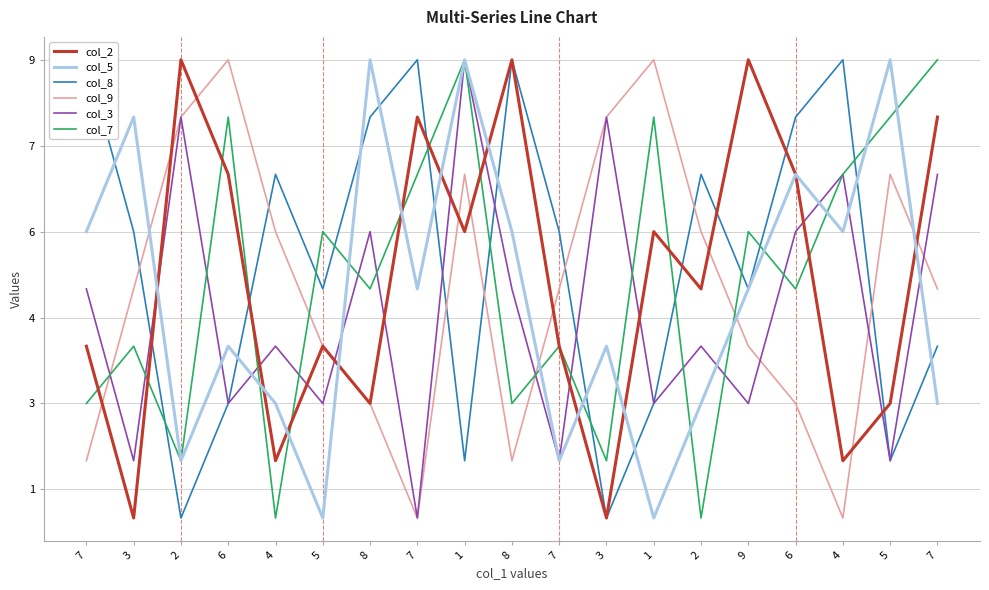

At which category does col_3 reach its first local peak?

2